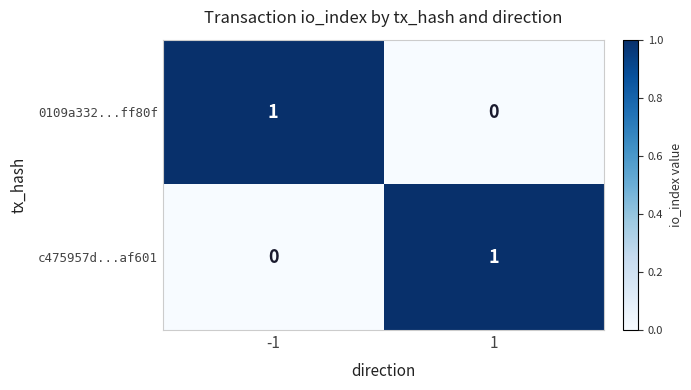

Is the value of 0109a332...ff80f at -1 greater than the value of c475957d...af601 at -1?

Yes